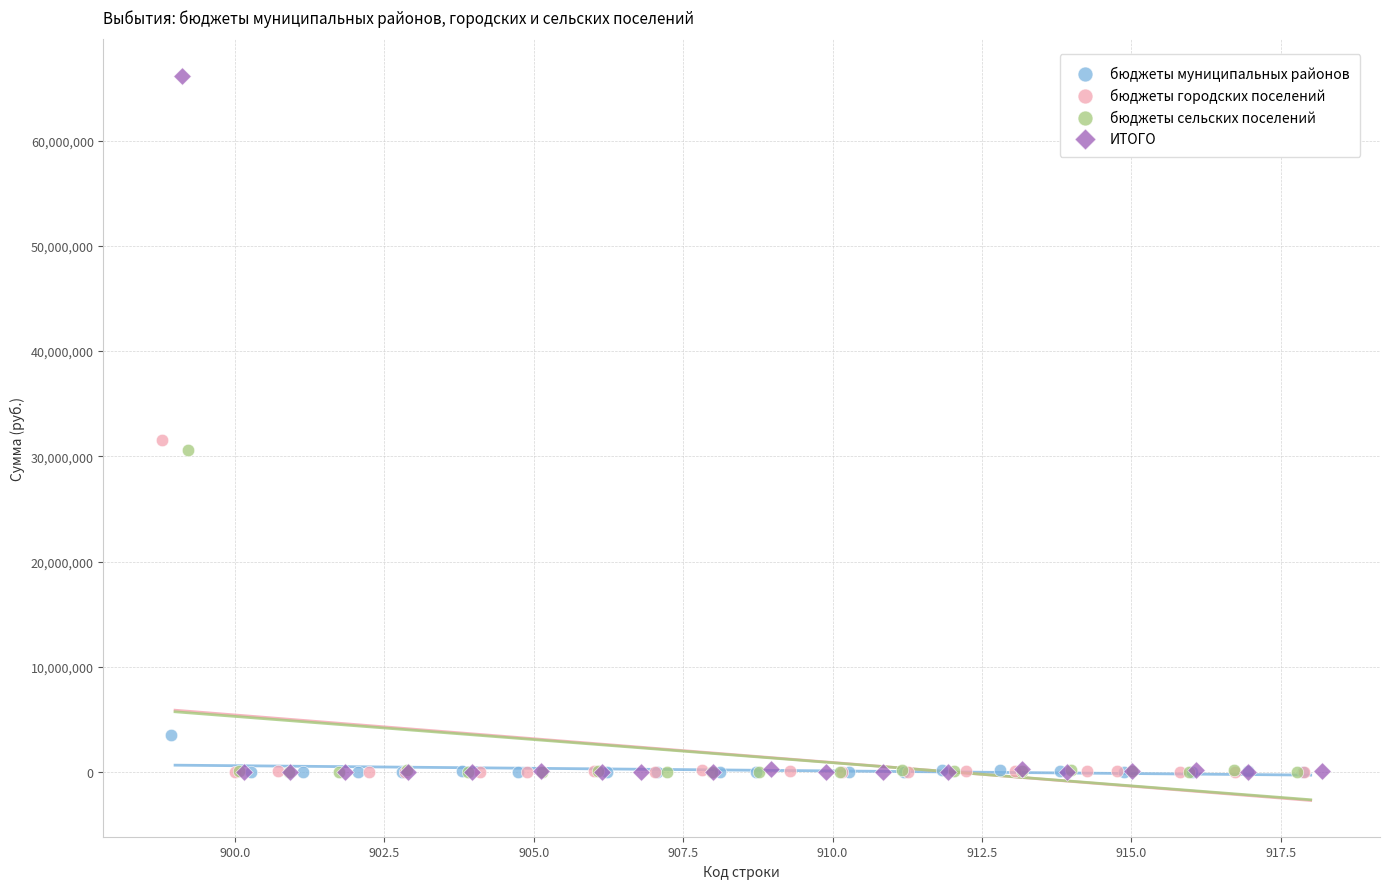

Which series has the widest spread of Y values?

ИТОГО